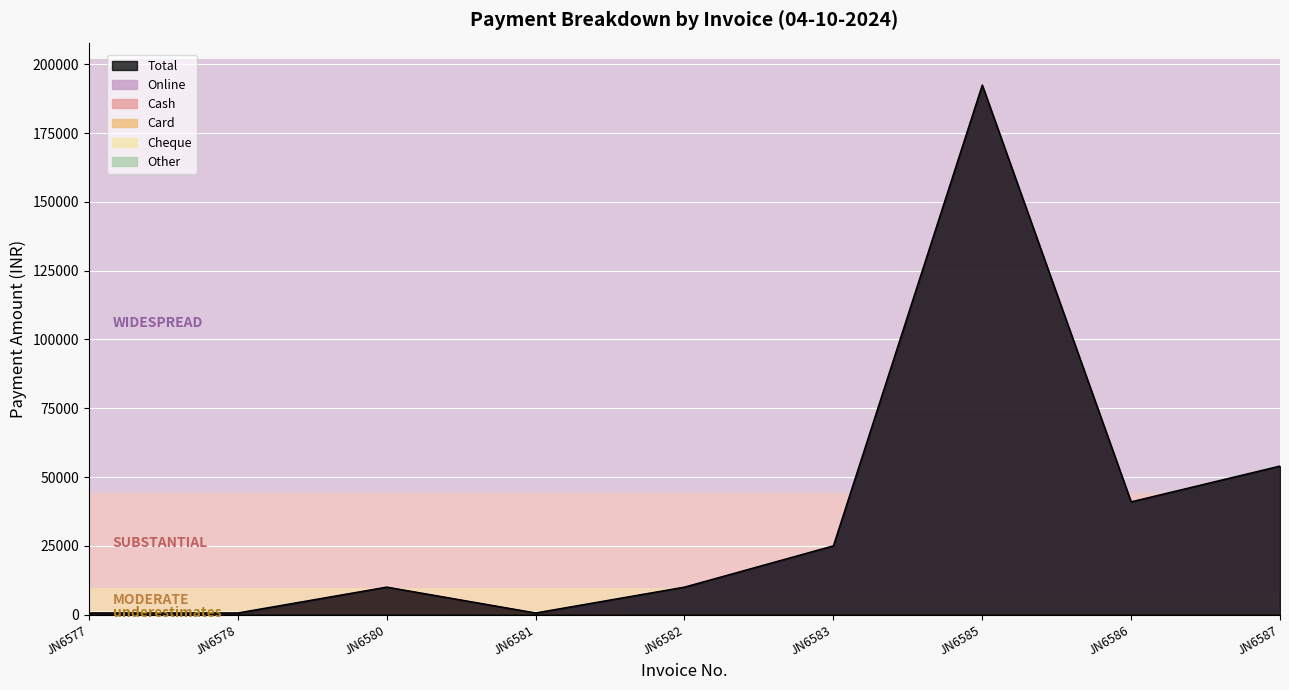

What is the maximum value for Cash?

10000